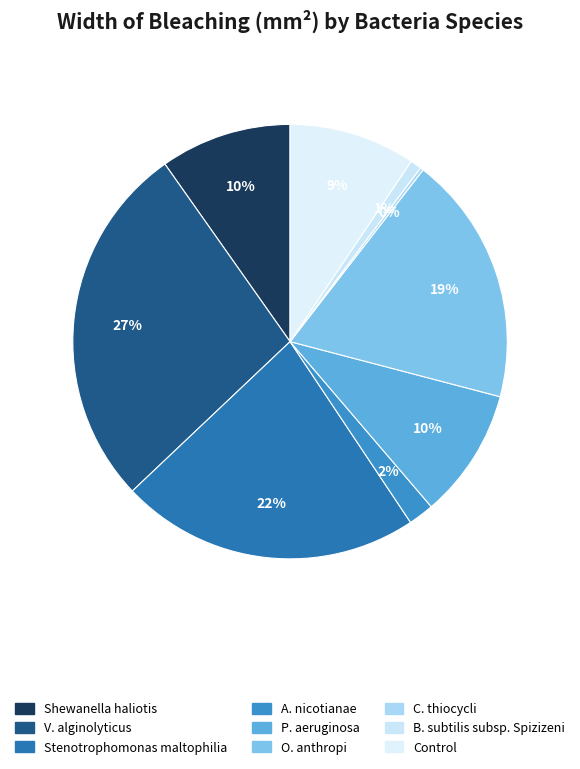

What portion of the pie excludes Control?

90.6%